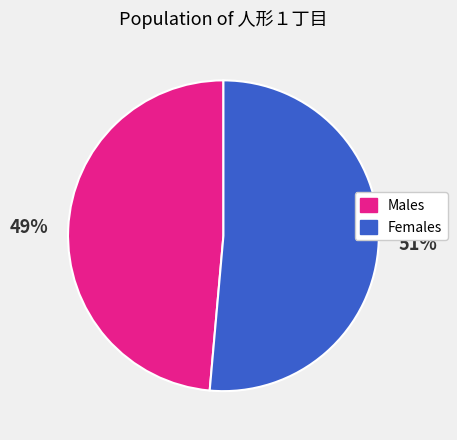

To the nearest percent, what is the average slice percentage?

50%